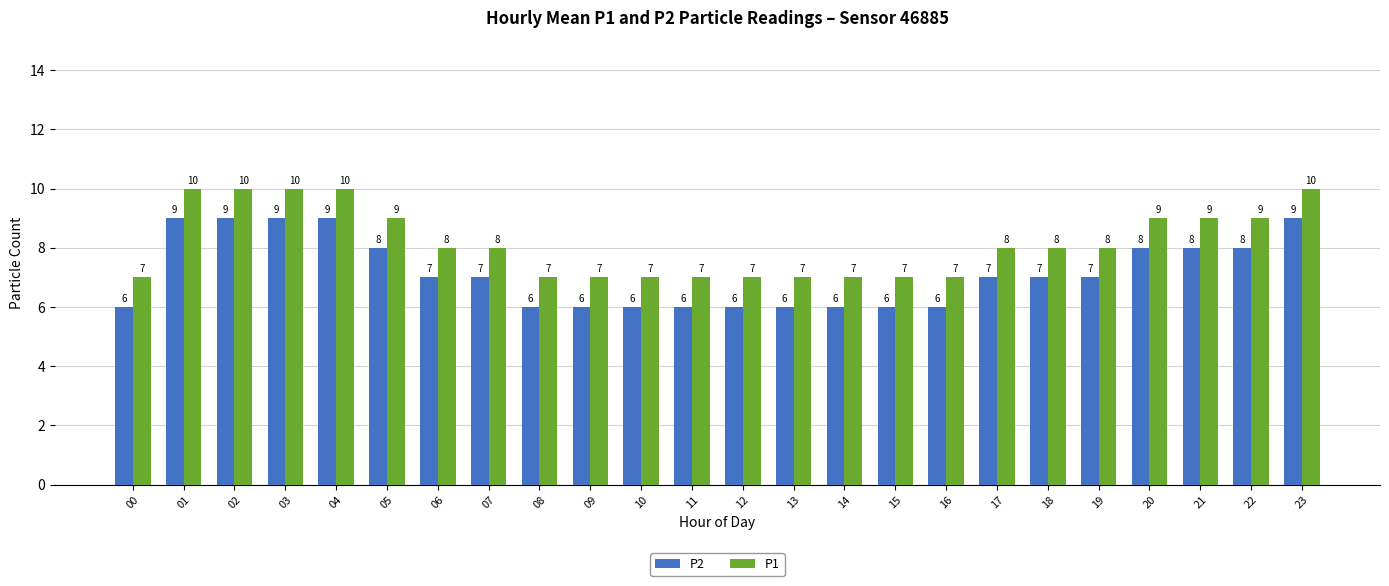

Which series has the largest total across all categories?

P1